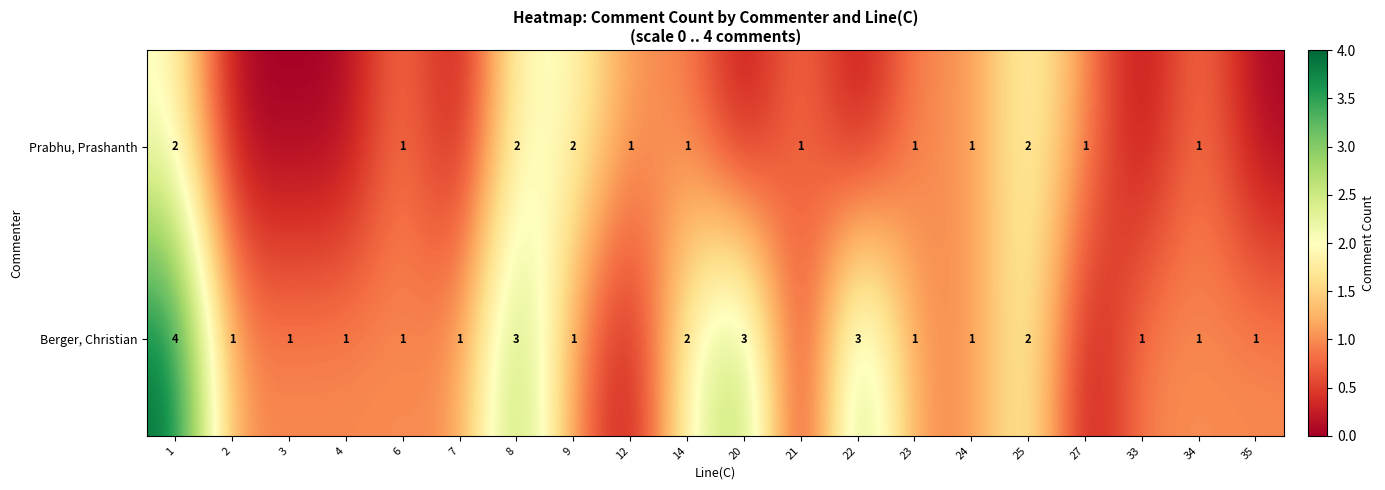

Is it true that Berger, Christian equals 0 at 23?

False